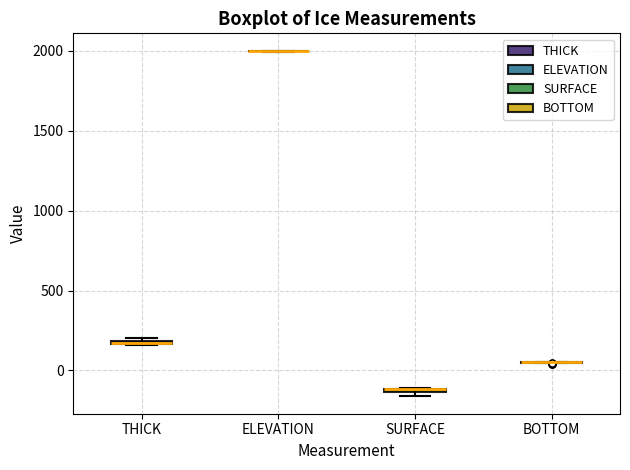

Where is the lower edge of the box for SURFACE on the y-axis? The values are not printed on the chart, so give them approximately, as read against the axis.

-150